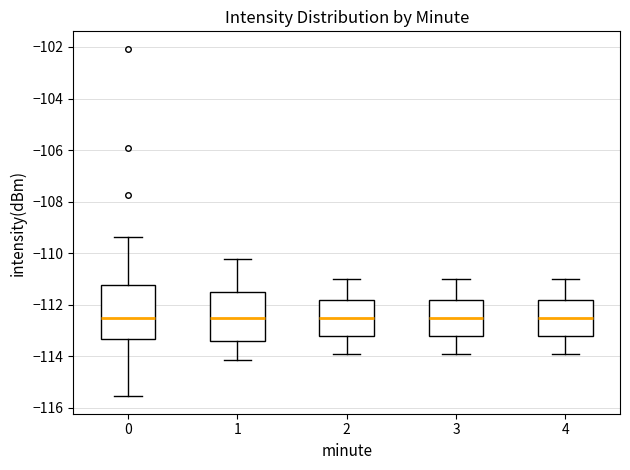

Comparing the boxes themselves (not the whiskers), which one is the tallest?

0